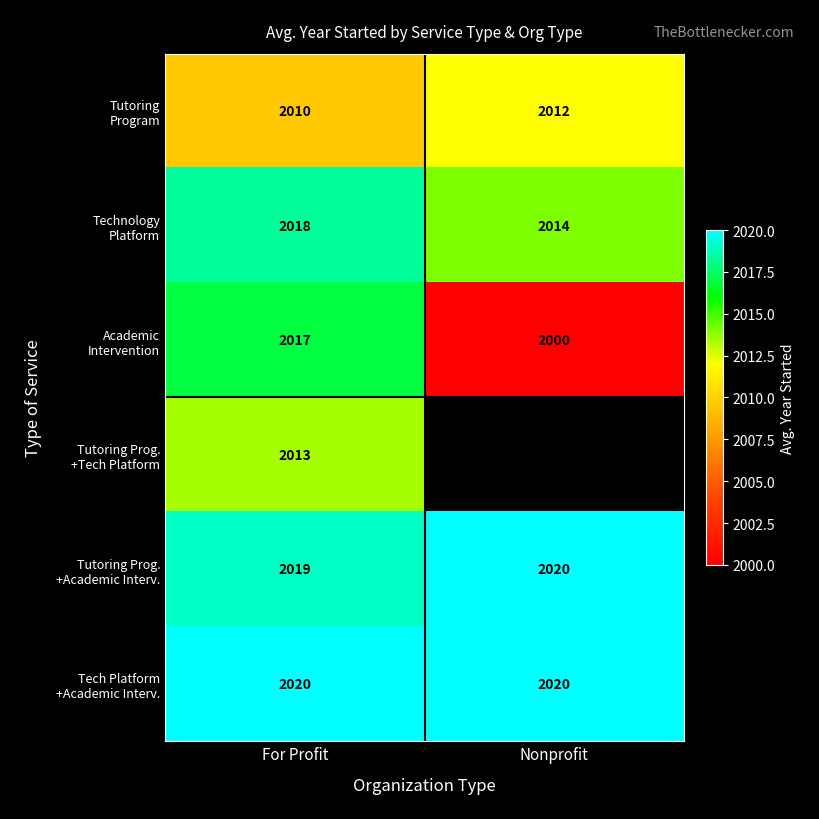

How many Tutoring Prog. +Academic Interv. values are between 2019 and 2020?

2